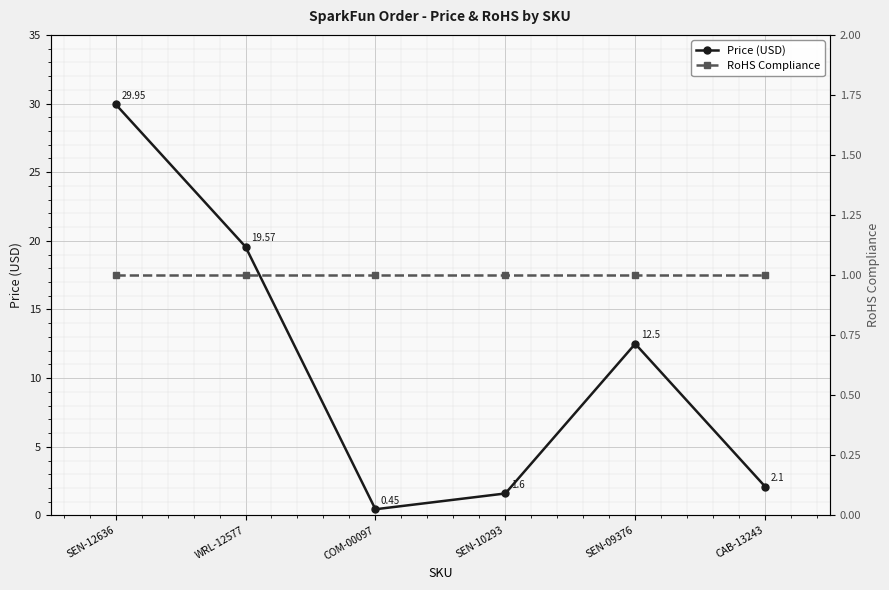

At which label does Price (USD) first exceed 12?

SEN-12636